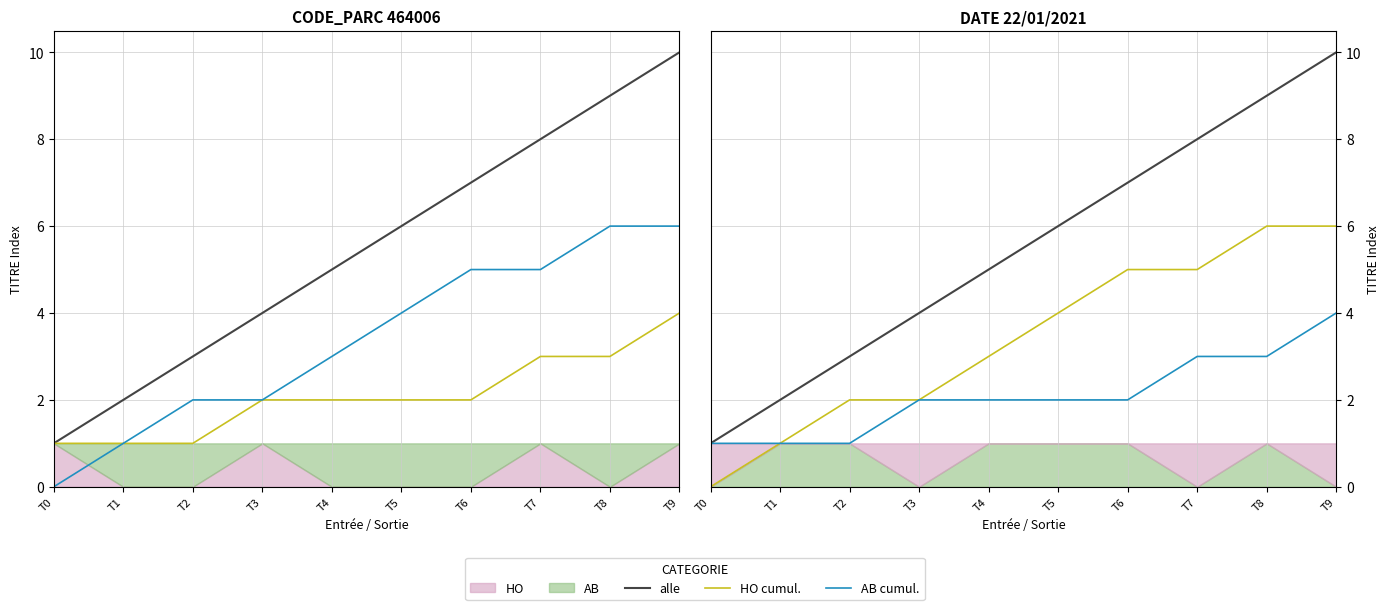

Reading left to right, transcribe all the data shown in this chart.

alle: T0=1	T1=2	T2=3	T3=4	T4=5	T5=6	T6=7	T7=8	T8=9	T9=10
HO cumul.: T0=1	T1=1	T2=1	T3=2	T4=2	T5=2	T6=2	T7=3	T8=3	T9=4
AB cumul.: T0=0	T1=1	T2=2	T3=2	T4=3	T5=4	T6=5	T7=5	T8=6	T9=6